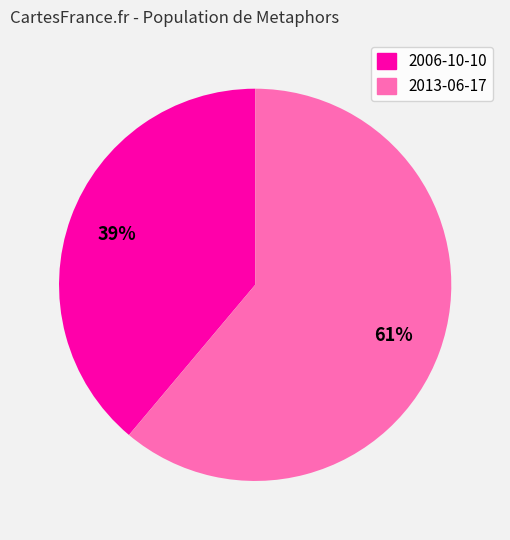

Is the sum of 2006-10-10 and 2013-06-17 greater than half?

Yes